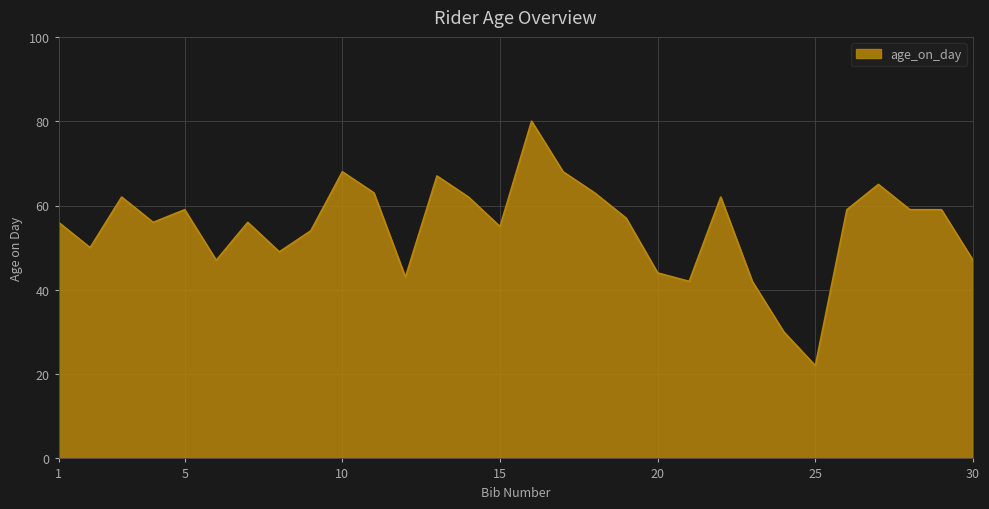

What is the smallest value displayed?

22